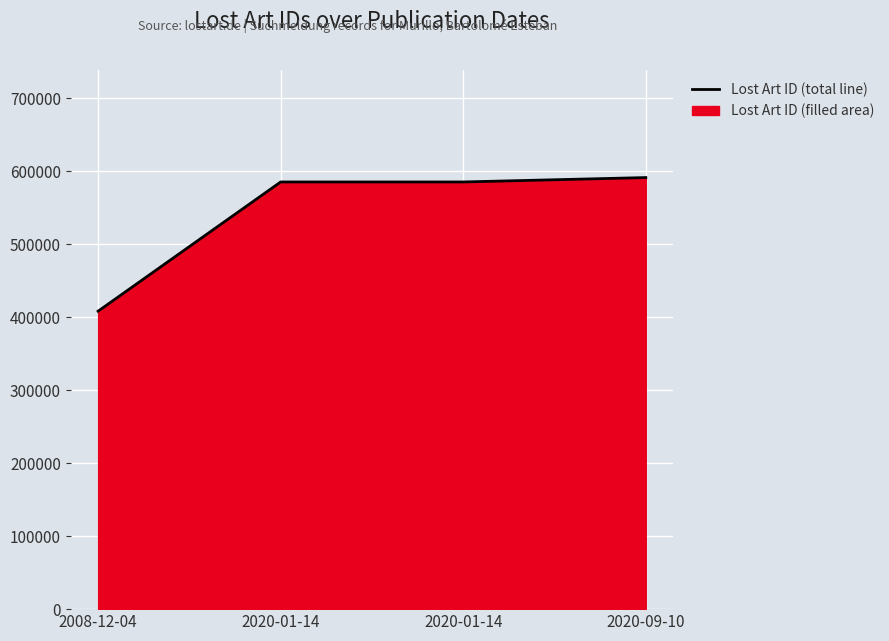

Rank the categories by value from lowest to highest.

2008-12-04, 2020-01-14, 2020-01-14, 2020-09-10